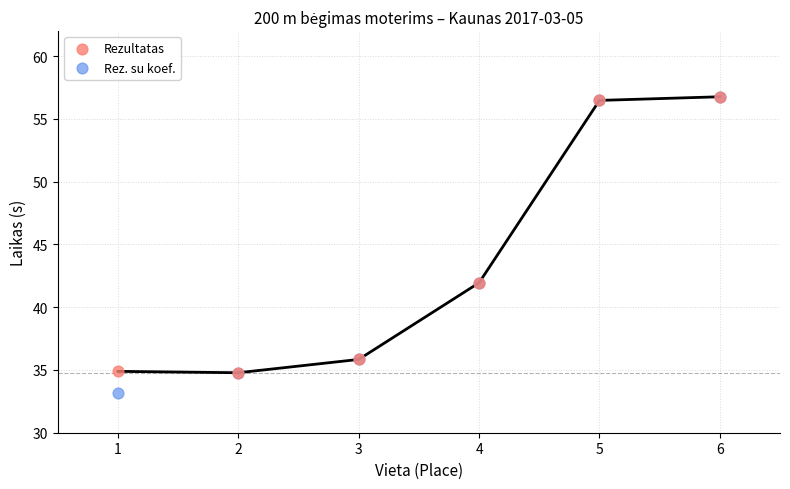

What are all the series names shown in the legend?

Rezultatas, Rez. su koef.